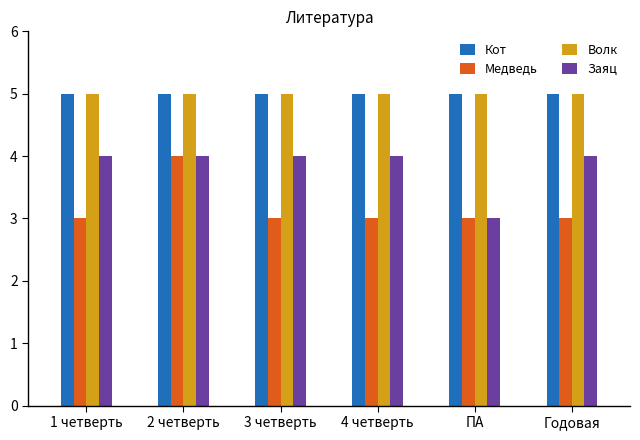

At how many categories does at least one series exceed 3?

6